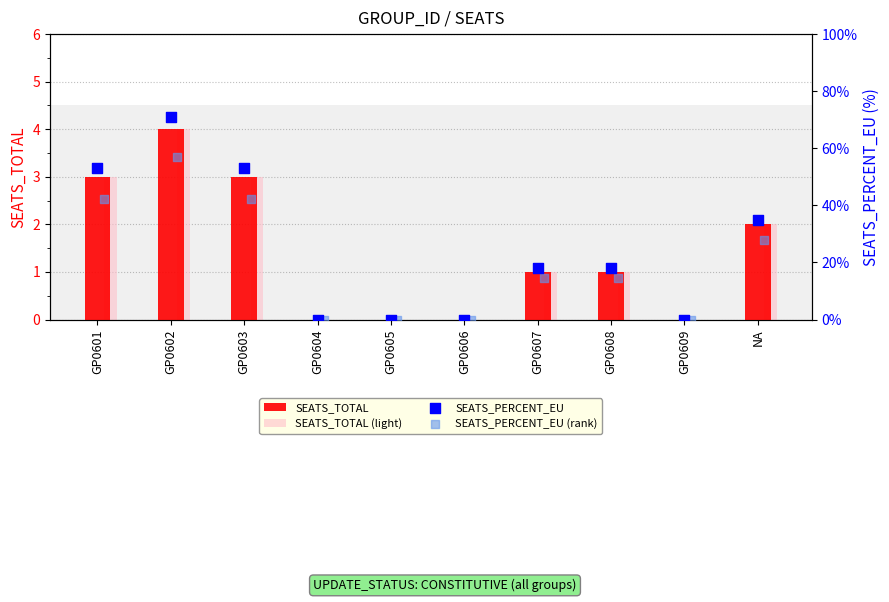

Which series contains the highest Y value?

SEATS_PERCENT_EU